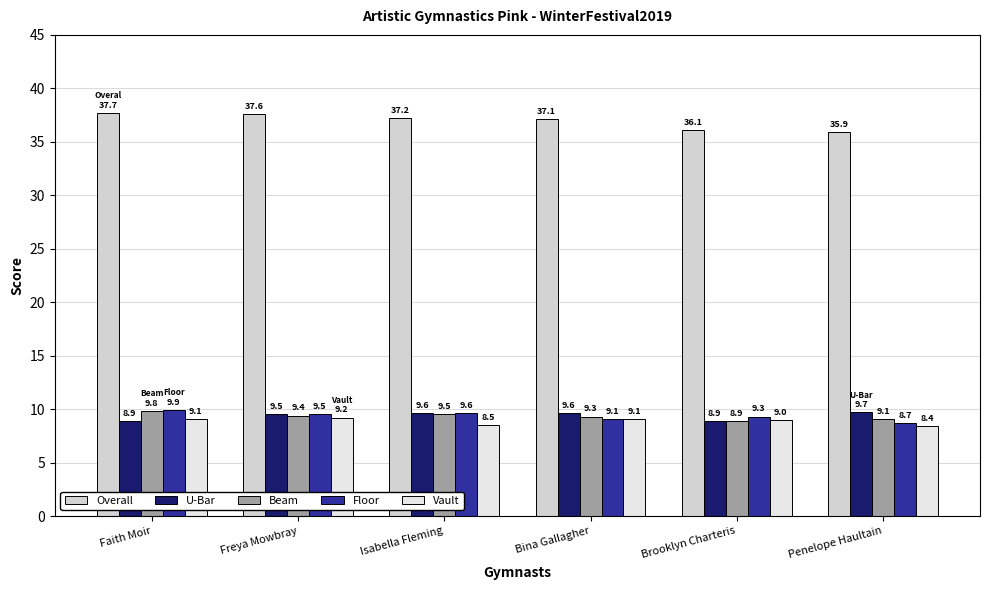

What is the minimum value for Overall?

35.9